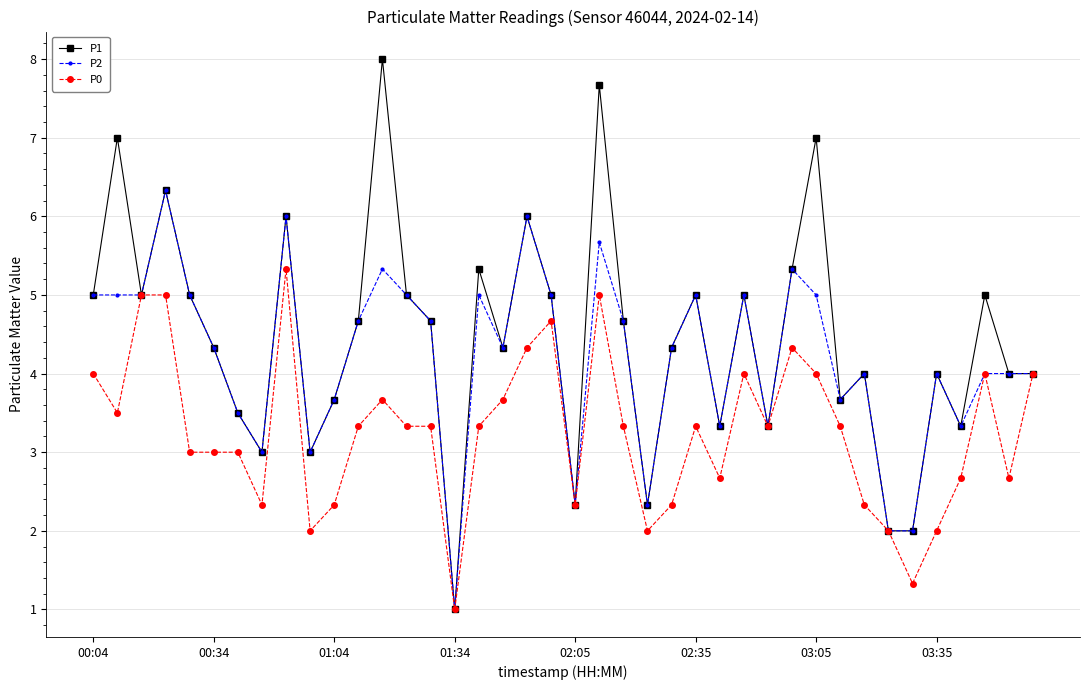

Which series has the largest total across all categories?

P1